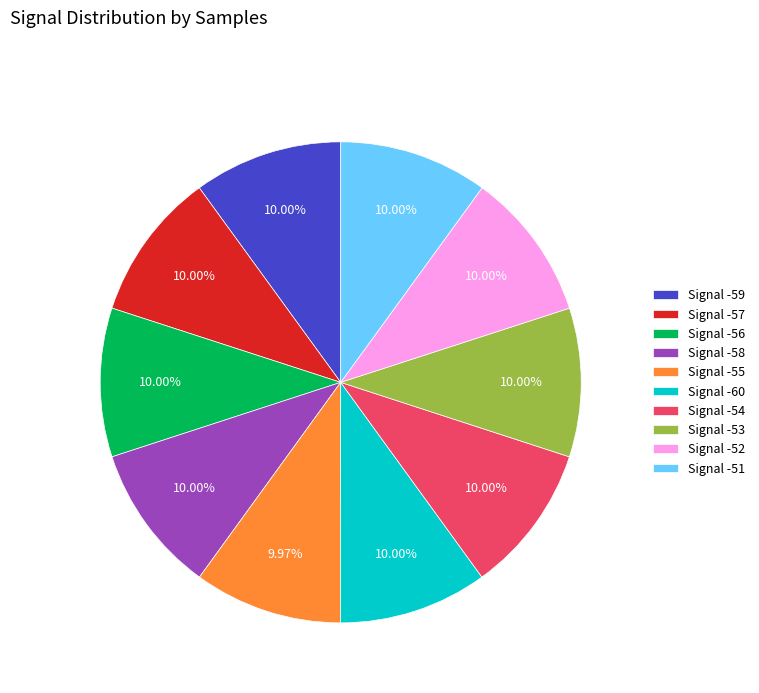

What is the ratio of the value at Signal -52 to the value at Signal -59?

1.0